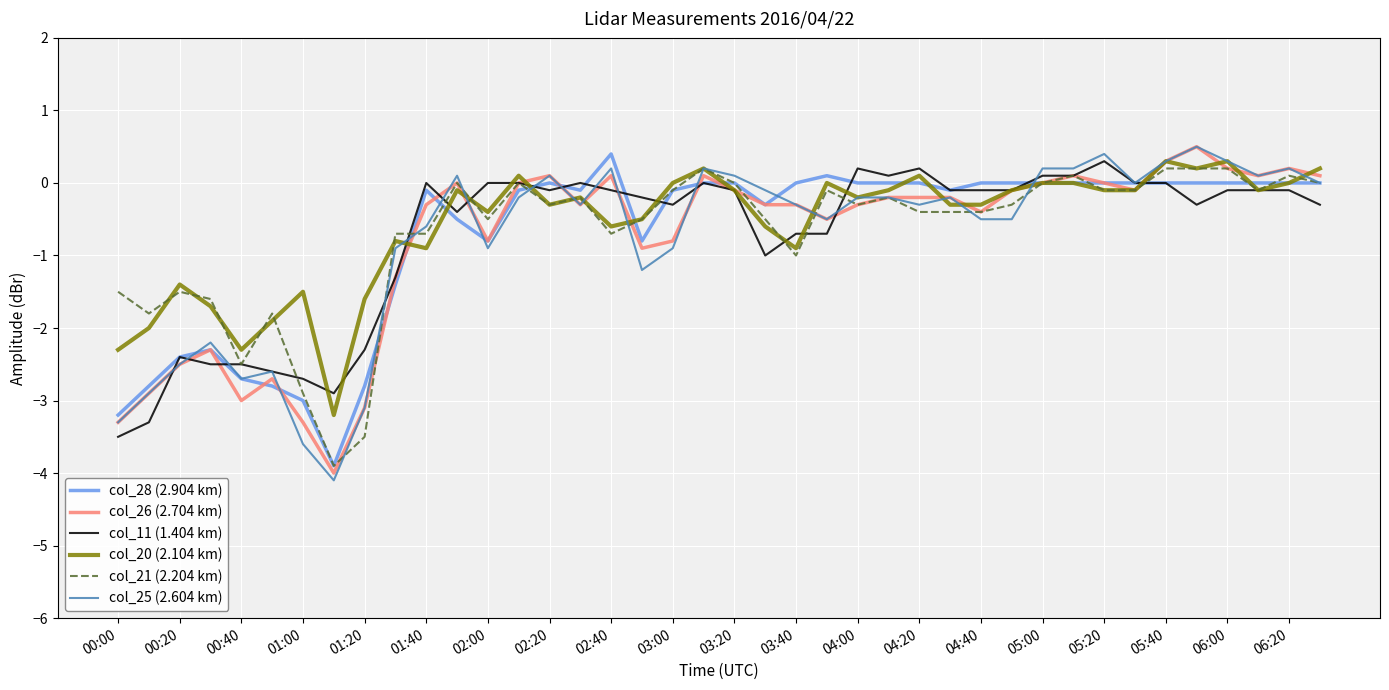

What is the smallest value displayed?

-4.1